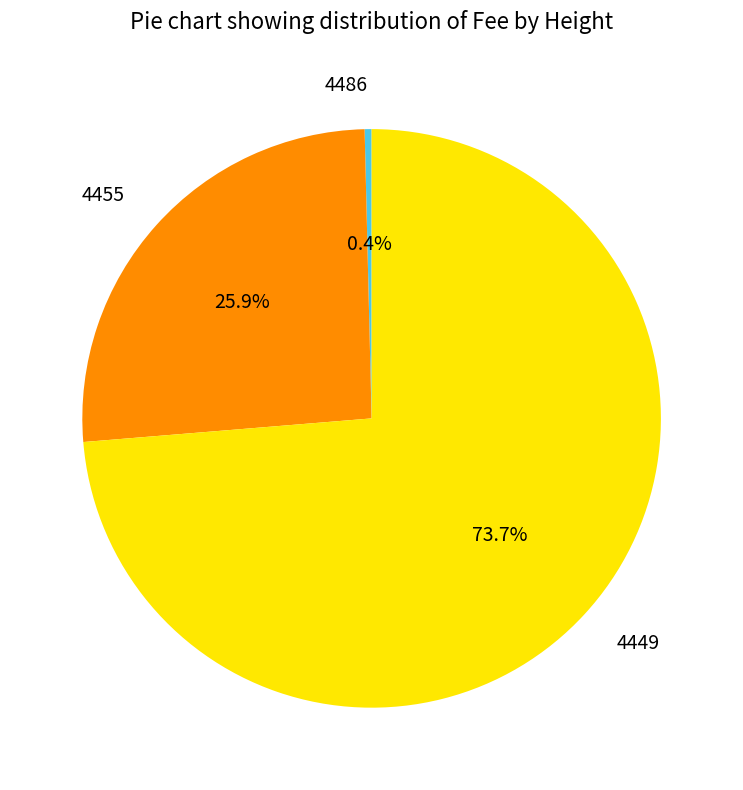

How many segments does this pie chart have?

3